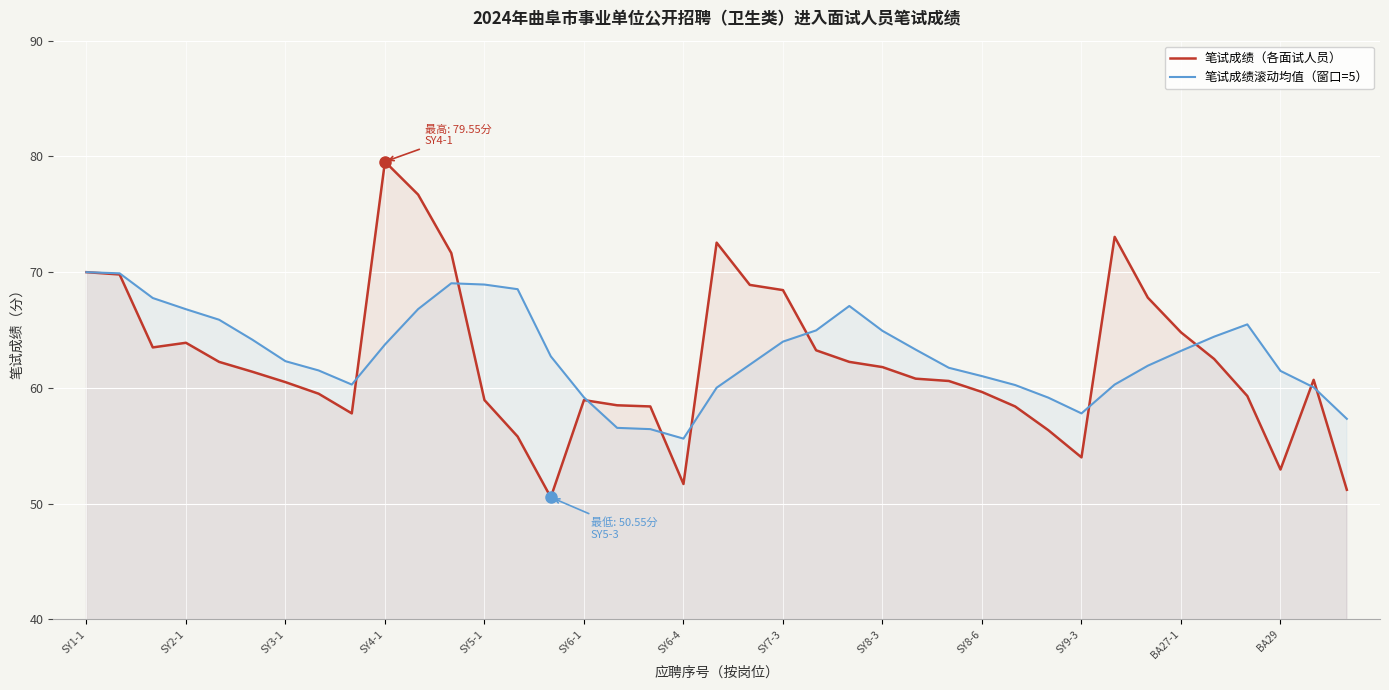

At how many categories does at least one series exceed 78?

1